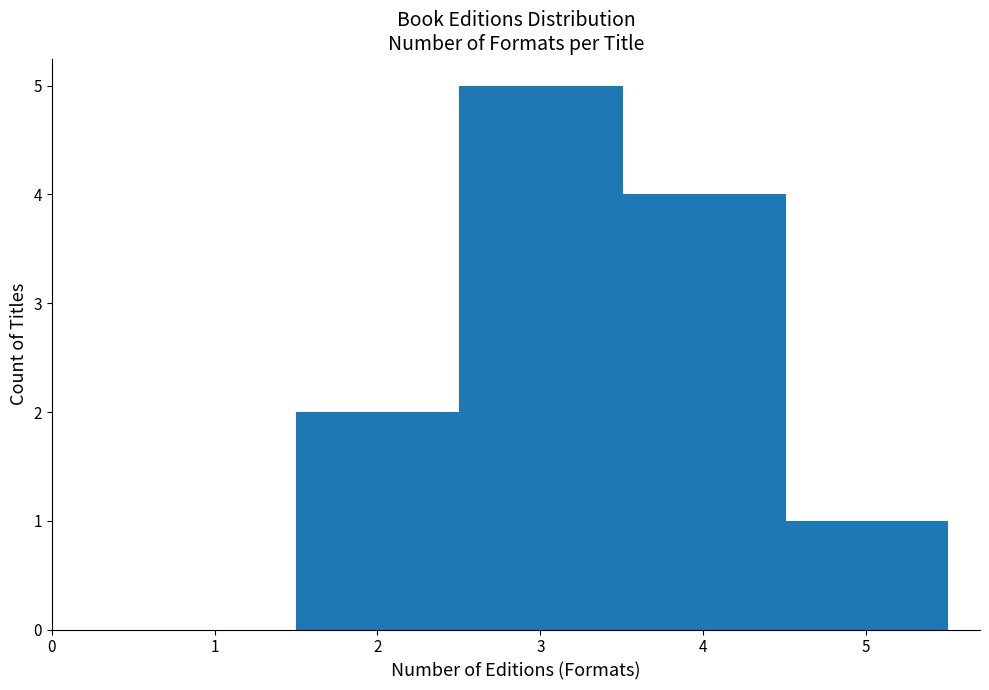

Reading left to right, list every bar in this chart as the range it spans on the x-axis followed by its height. The values are not printed on the chart, so give them approximately, as read against the axis.

1.5 to 2.5: 2
2.5 to 3.5: 5
3.5 to 4.5: 4
4.5 to 5.5: 1